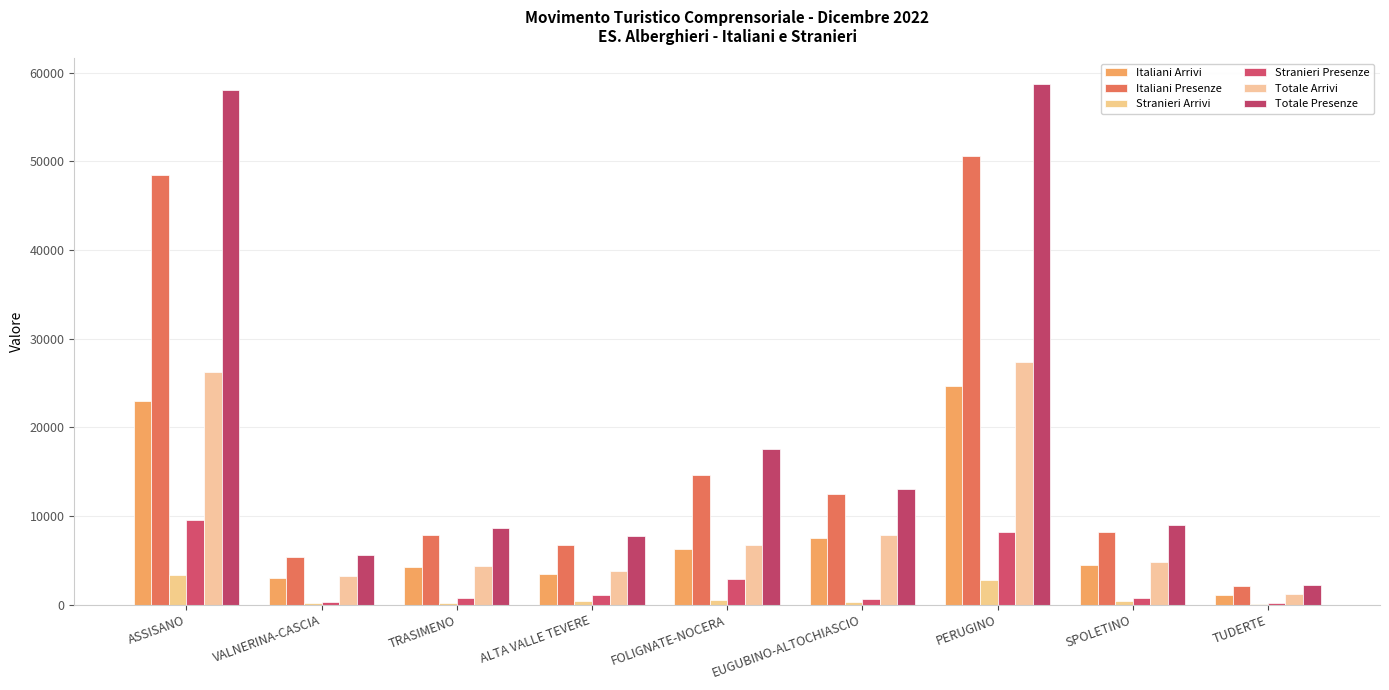

True or false: Totale Presenze has a value of 11541 at TRASIMENO.

False